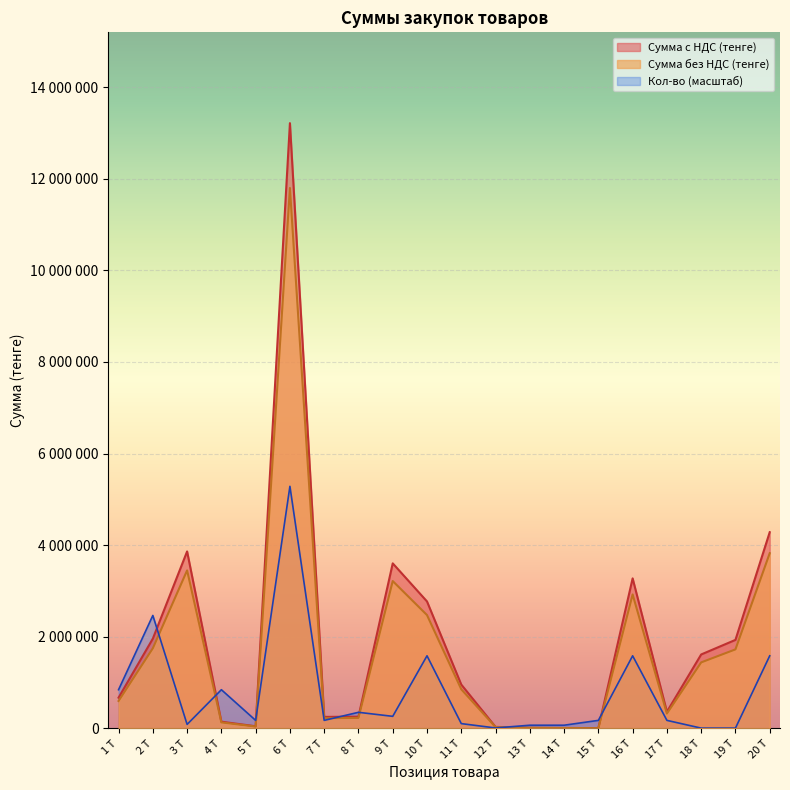

Reading left to right, transcribe all the data shown in this chart.

Сумма без НДС (тенге): 672000.0	1960000.0	3864000.0	147840.0	47600.0	13213200.0	252000.0	257600.0	3603600.0	2772000.0	957600.0	33600.0	14672.0	10640.0	7000.0	3276000.0	364000.0	1614816.0	1933120.0	4284000.0
Сумма с НДС (тенге): 600000.0	1750000.0	3450000.0	132000.0	42500.0	11797500.0	225000.0	230000.0	3217500.0	2475000.0	855000.0	30000.0	13100.0	9500.0	6250.0	2925000.0	325000.0	1441800.0	1726000.0	3825000.0
Кол-во: 845644.8	2466464.0	88088.0	845644.8	176176.0	5285280.0	176176.0	352352.0	264264.0	1585584.0	105705.6	10570.6	70470.4	70470.4	176176.0	1585584.0	176176.0	7047.0	7047.0	1585584.0